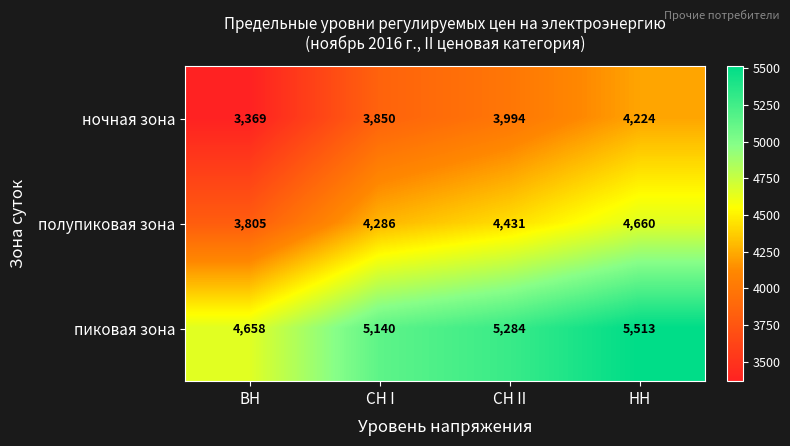

How many categories are shown in the chart?

4